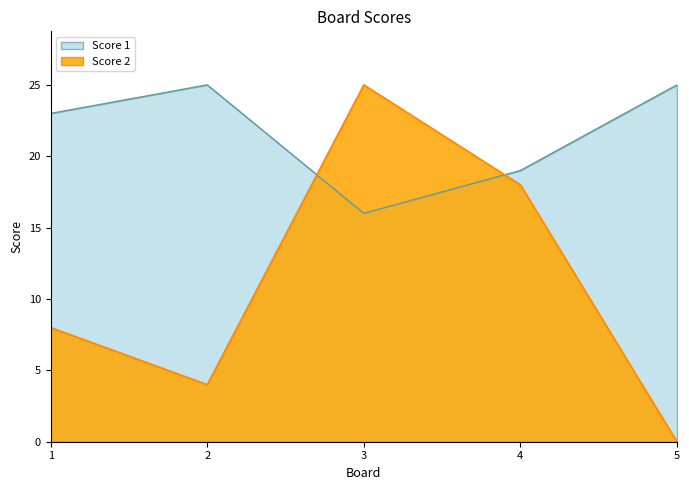

Which series changed the most between 2 and 3?

Score 2